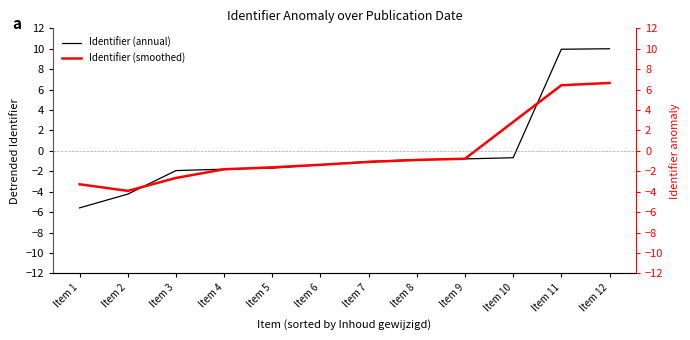

Between which two adjacent categories do Identifier (smoothed) and Identifier (annual) first intersect?

Item 2 and Item 3